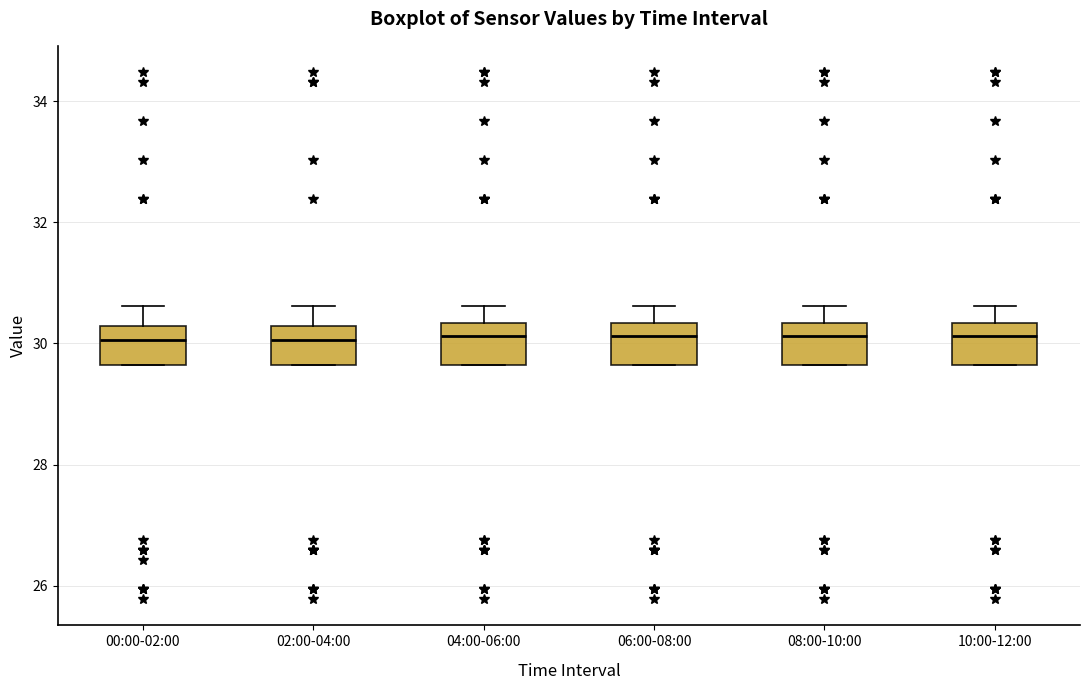

Where does the upper whisker of the box for 10:00-12:00 end on the y-axis? The values are not printed on the chart, so give them approximately, as read against the axis.

30.6